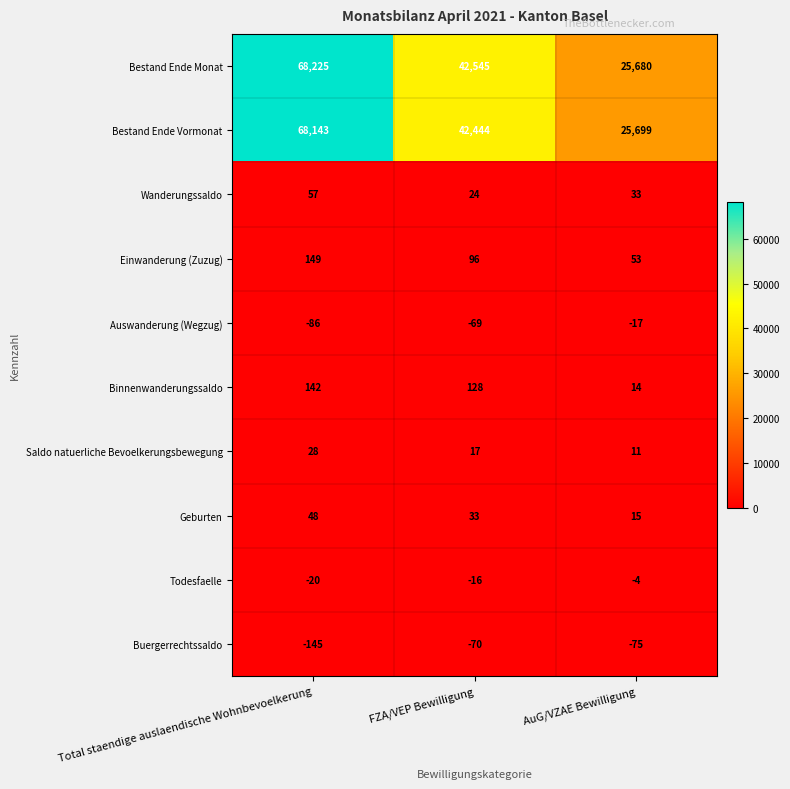

The value of Wanderungssaldo at Total staendige auslaendische Wohnbevoelkerung is 82. True or false?

False